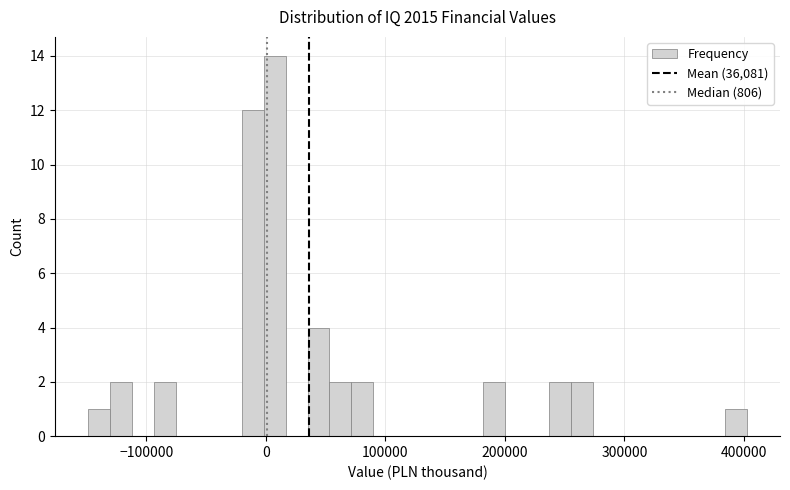

Read against the x-axis, roughly where is the centre of the tallest bar?

10000